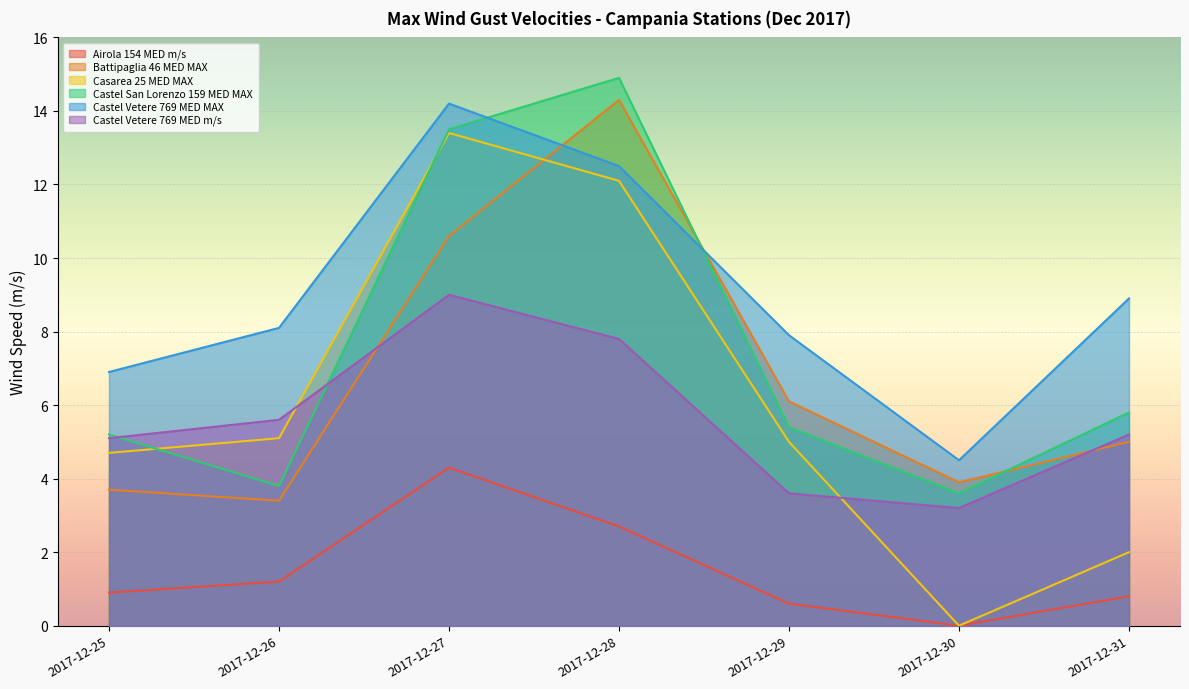

Reading right to left, what are all the values shown in this chart?

Airola 154 MED m/s: 2017-12-31=0.8	2017-12-30=0.0	2017-12-29=0.6	2017-12-28=2.7	2017-12-27=4.3	2017-12-26=1.2	2017-12-25=0.9
Battipaglia 46 MED MAX: 2017-12-31=5.0	2017-12-30=3.9	2017-12-29=6.1	2017-12-28=14.3	2017-12-27=10.6	2017-12-26=3.4	2017-12-25=3.7
Casarea 25 MED MAX: 2017-12-31=2.0	2017-12-30=0.0	2017-12-29=5.0	2017-12-28=12.1	2017-12-27=13.4	2017-12-26=5.1	2017-12-25=4.7
Castel San Lorenzo 159 MED MAX: 2017-12-31=5.8	2017-12-30=3.6	2017-12-29=5.4	2017-12-28=14.9	2017-12-27=13.5	2017-12-26=3.8	2017-12-25=5.2
Castel Vetere 769 MED MAX: 2017-12-31=8.9	2017-12-30=4.5	2017-12-29=7.9	2017-12-28=12.5	2017-12-27=14.2	2017-12-26=8.1	2017-12-25=6.9
Castel Vetere 769 MED m/s: 2017-12-31=5.2	2017-12-30=3.2	2017-12-29=3.6	2017-12-28=7.8	2017-12-27=9.0	2017-12-26=5.6	2017-12-25=5.1